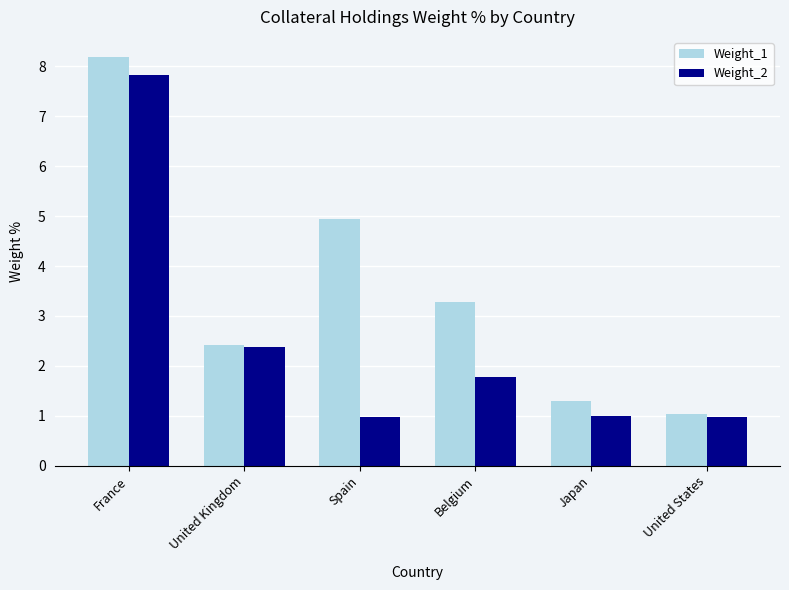

Reading left to right, transcribe all the data shown in this chart.

Weight_1: France=8.2	United Kingdom=2.4	Spain=4.9	Belgium=3.3	Japan=1.3	United States=1.0
Weight_2: France=7.8	United Kingdom=2.4	Spain=1.0	Belgium=1.8	Japan=1.0	United States=1.0